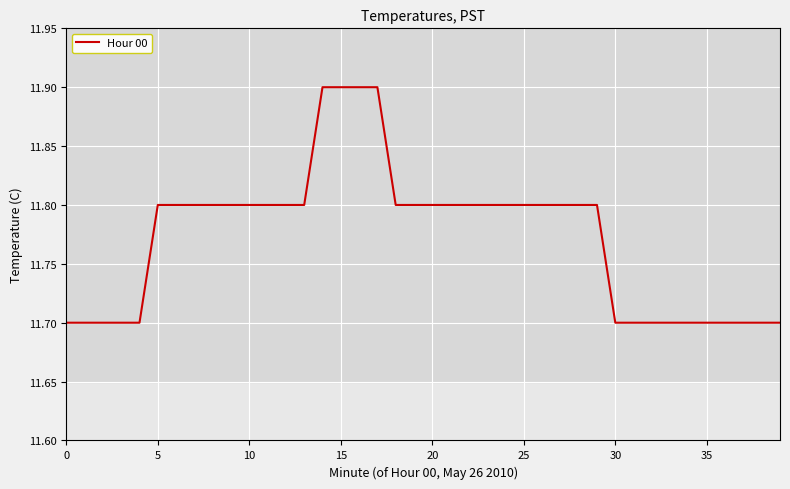

What is the difference between the maximum and minimum values?

0.2